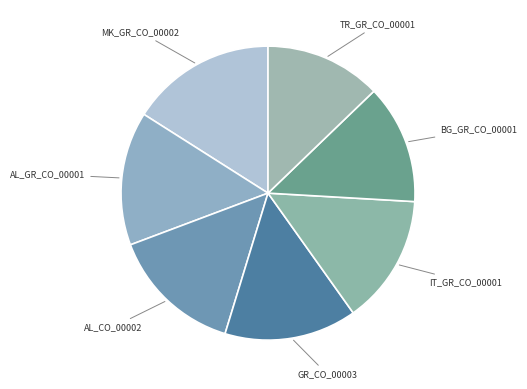

Does BG_GR_CO_00001 account for over 50% of the chart?

No